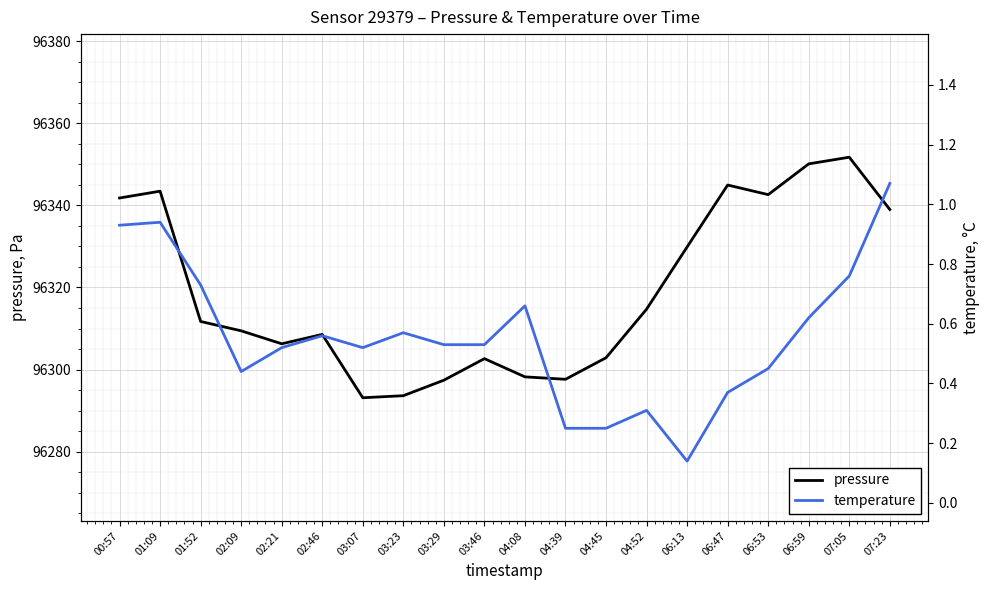

What is the label of the 13th point from the right?

03:23